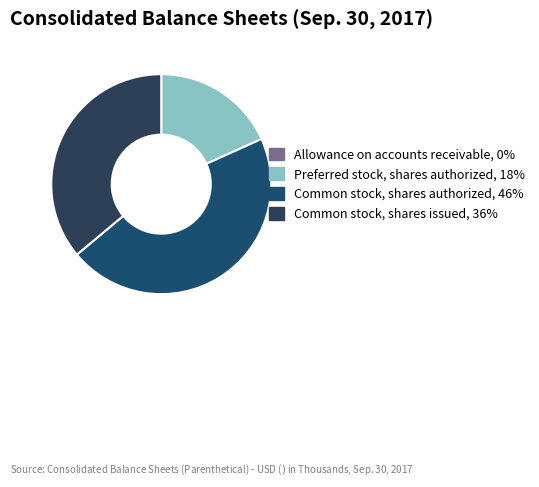

Which category has the smallest portion of the pie?

Allowance on accounts receivable